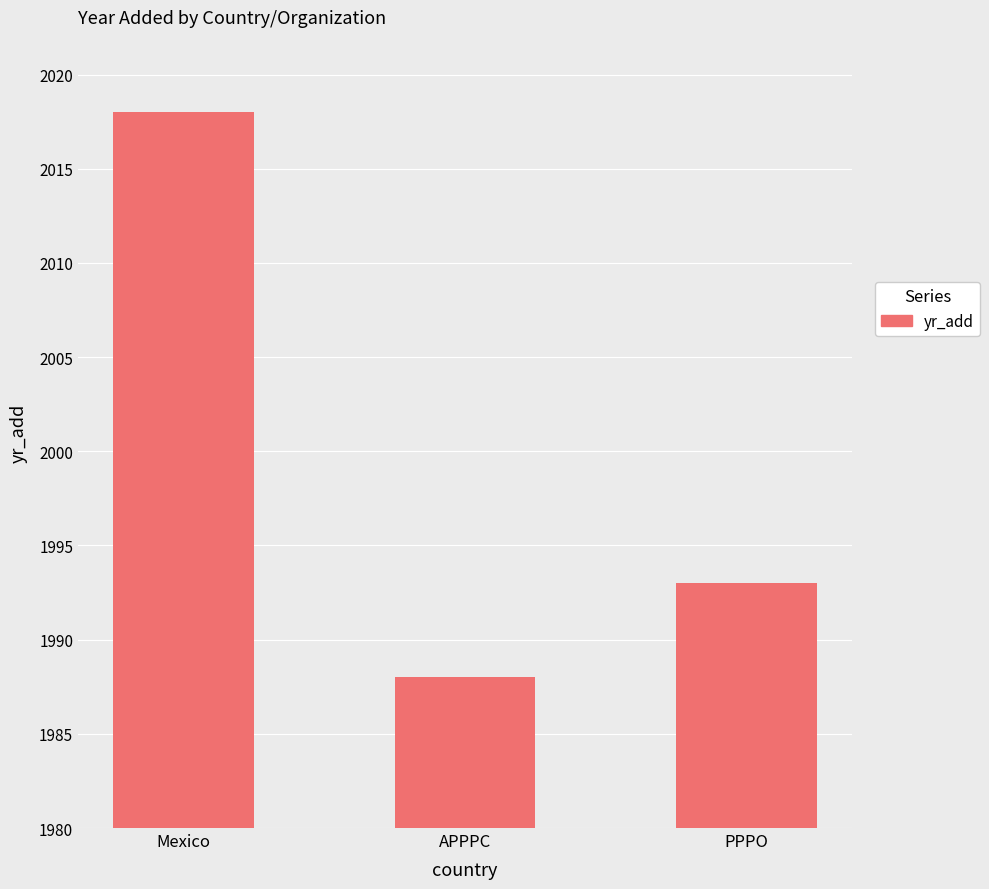

Where is the data nearest to the value 2003?

PPPO